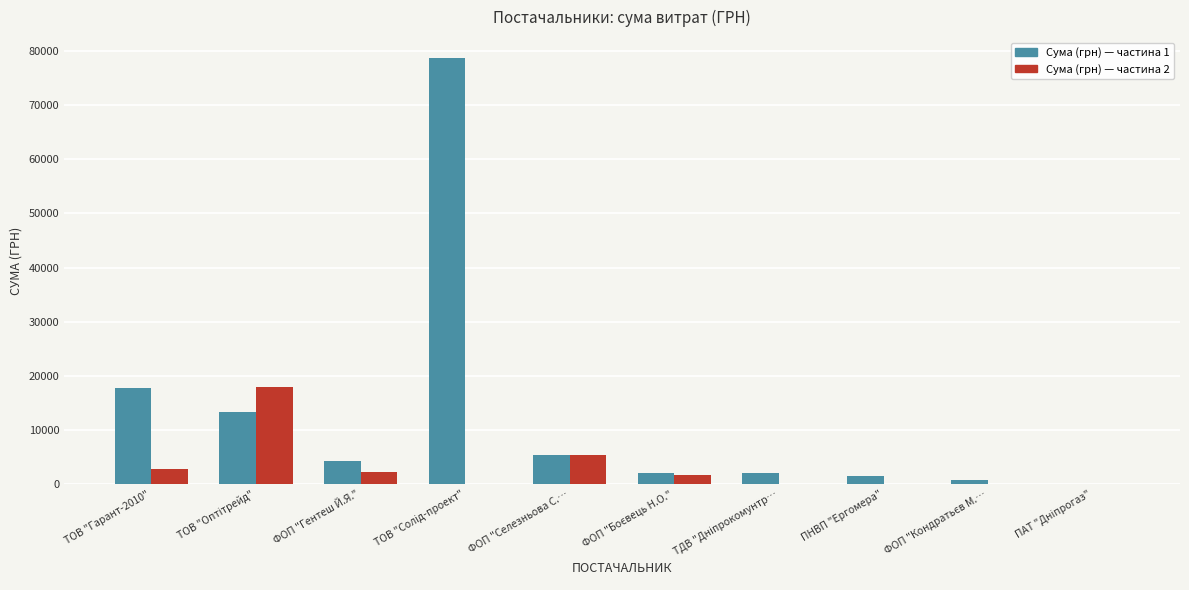

What are all the series names shown in the legend?

Сума (грн) — частина 1, Сума (грн) — частина 2